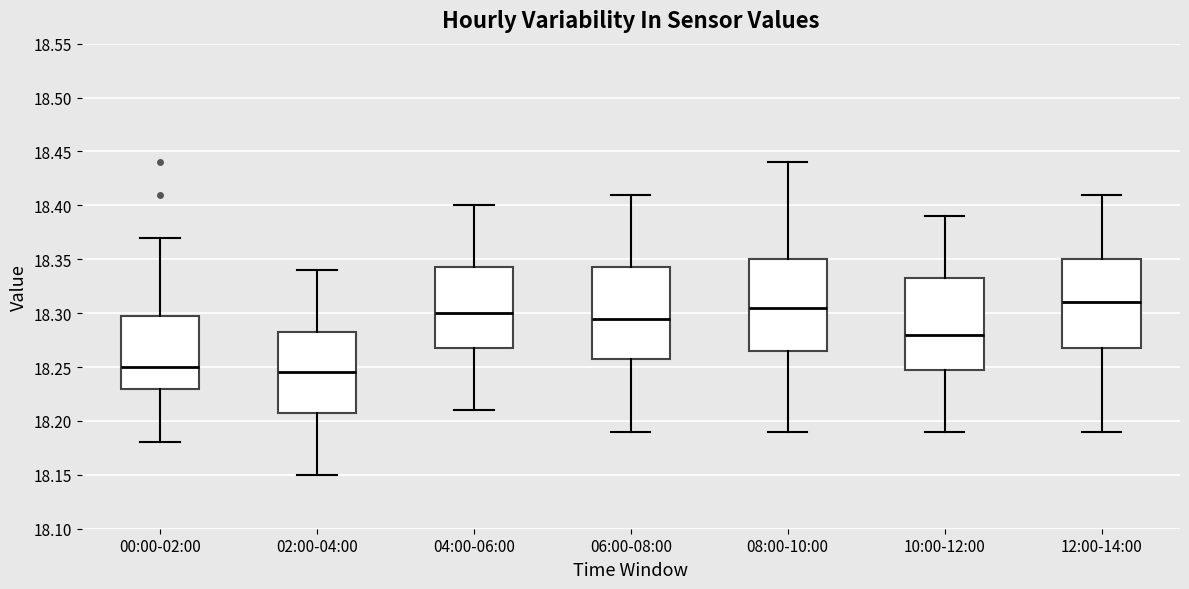

Where is the upper edge of the box for 04:00-06:00 on the y-axis? The values are not printed on the chart, so give them approximately, as read against the axis.

18.345